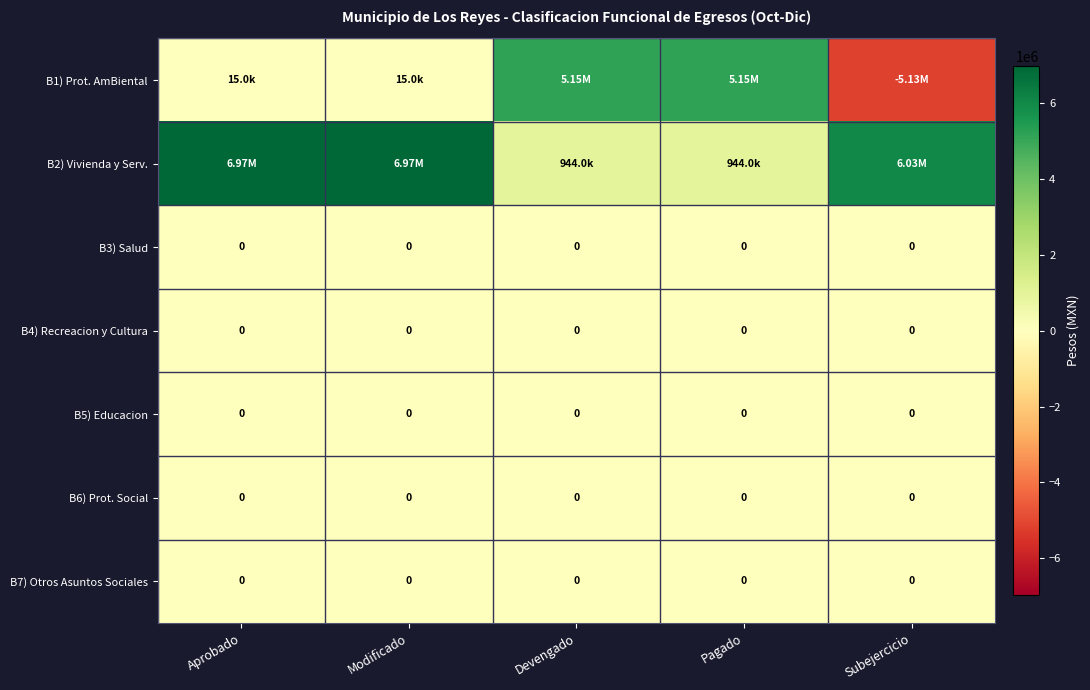

Rank the series by their maximum value, from highest to lowest.

B2) Vivienda y Serv., B1) Prot. AmBiental, B3) Salud, B4) Recreacion y Cultura, B5) Educacion, B6) Prot. Social, B7) Otros Asuntos Sociales